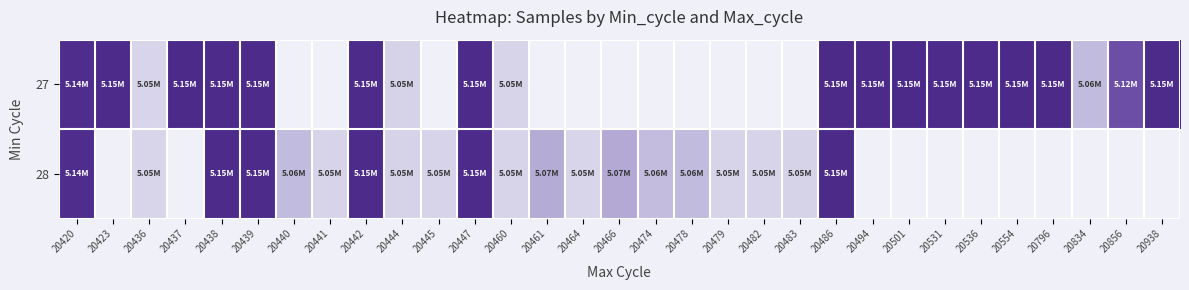

List the series in order of their overall mean, highest first.

27, 28